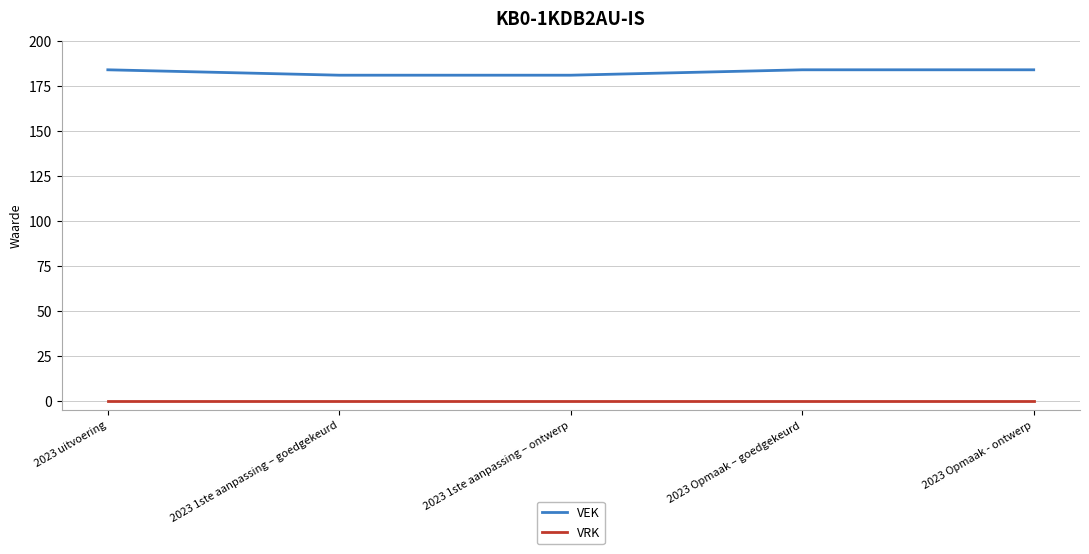

What value does the VEK series have at 2023 uitvoering?

184